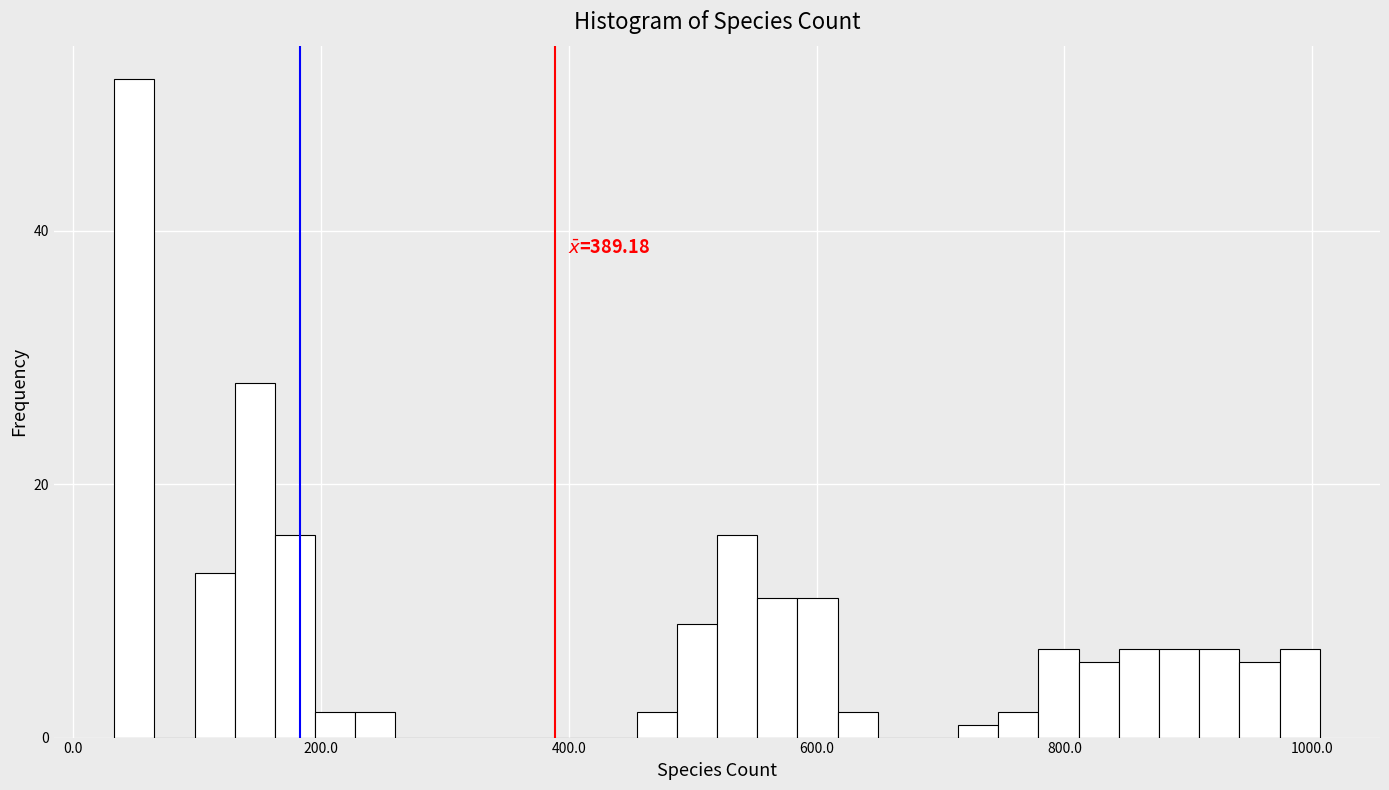

Around what value on the x-axis is the tallest bar? Give the approximate position of its centre, as read against the axis.

40